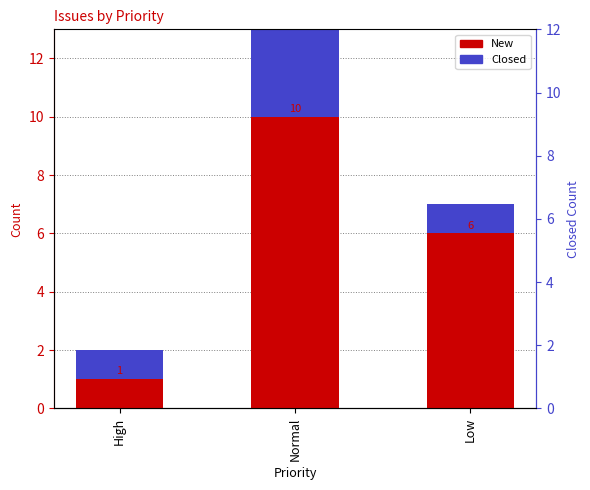

At how many categories does at least one series exceed 9?

1